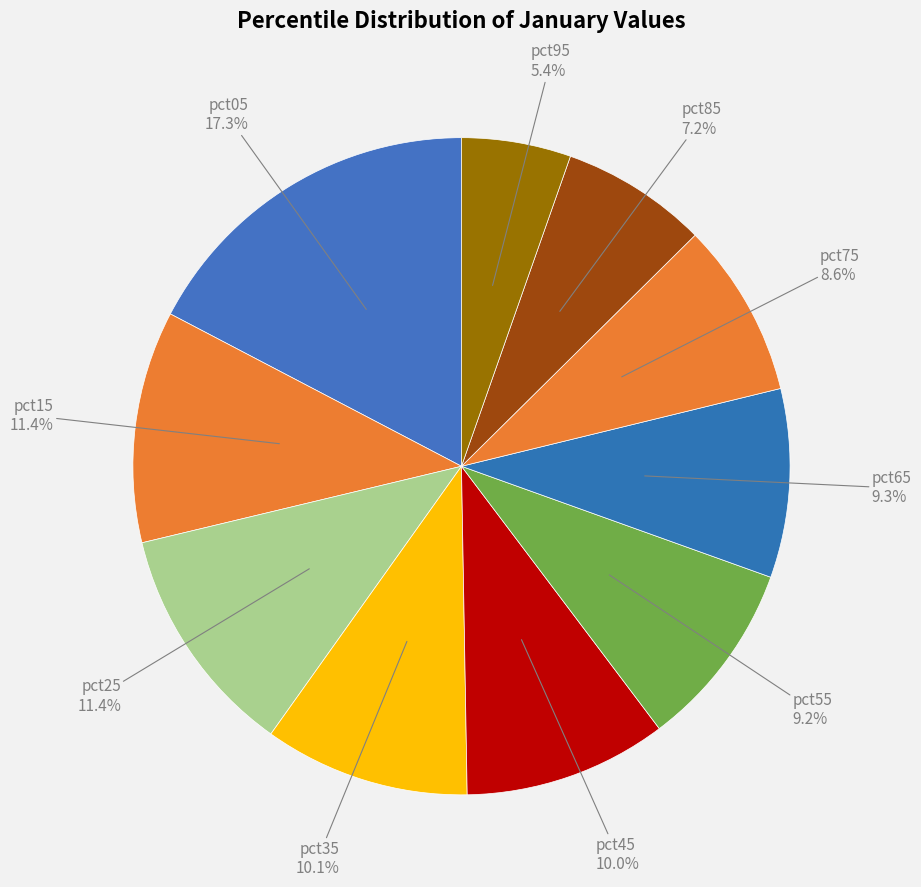

Rank the categories by value from lowest to highest.

pct95, pct85, pct75, pct55, pct65, pct45, pct35, pct25, pct15, pct05